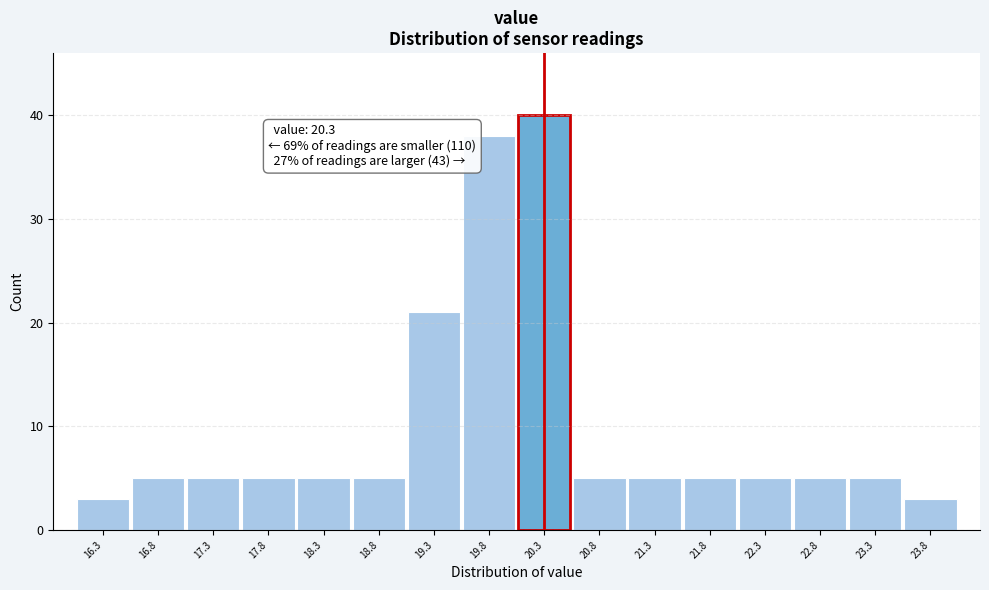

Which range on the x-axis has the tallest bar?

20.05 to 20.55